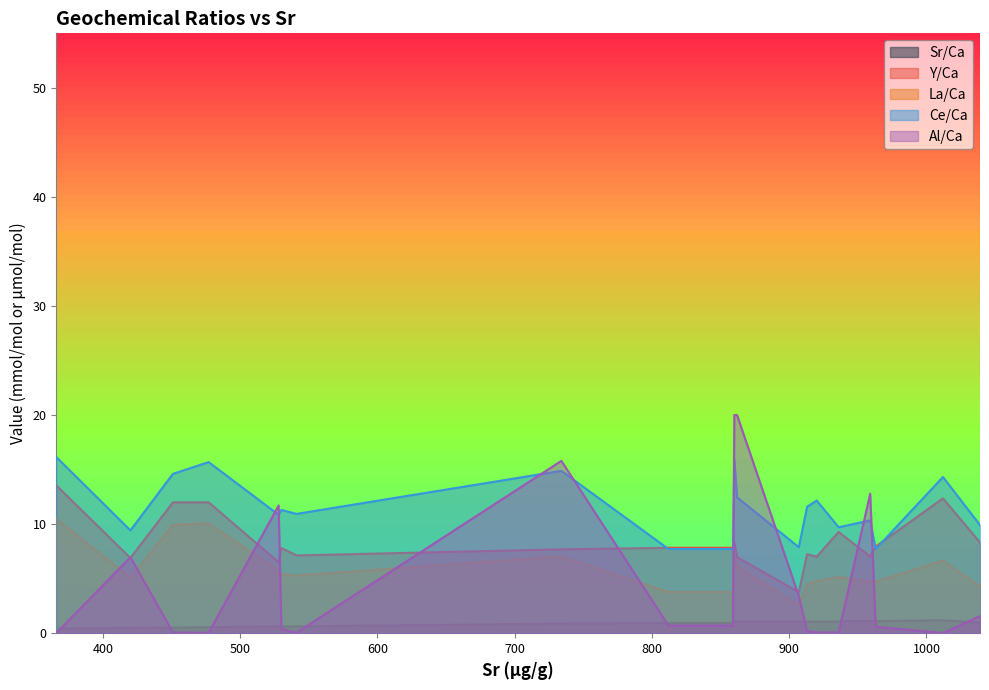

What is the highest value of the Y/Ca series?

13.6